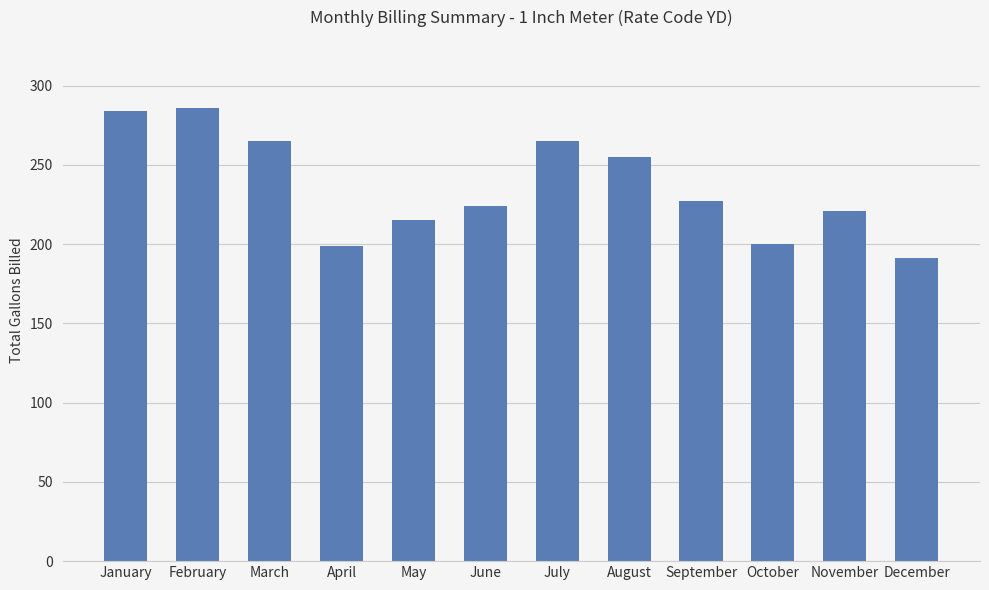

How many distinct data groups are displayed?

1